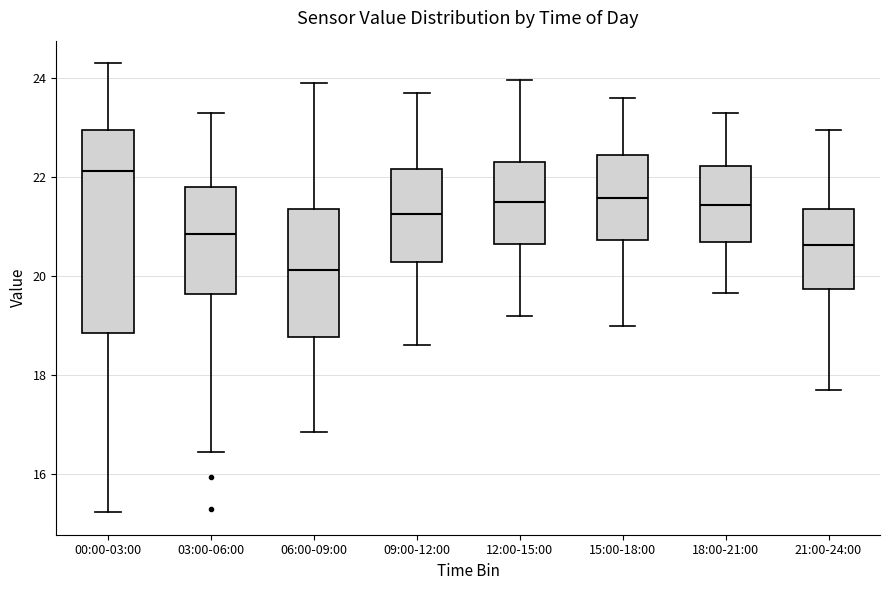

Comparing the boxes themselves (not the whiskers), which one is the tallest?

00:00-03:00